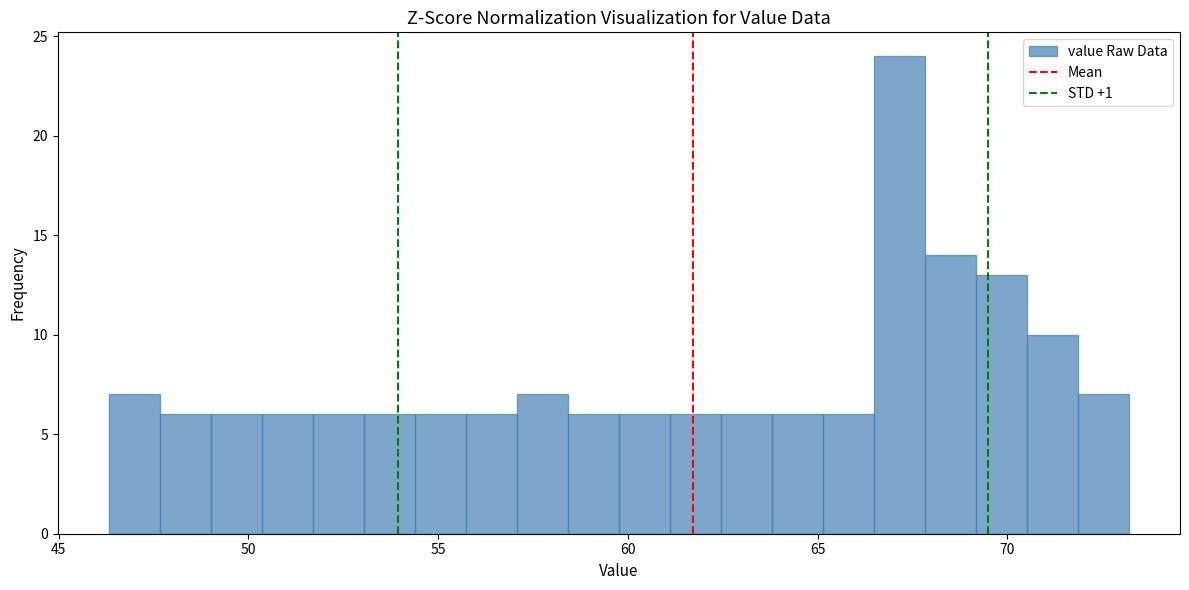

Read against the x-axis, roughly where is the centre of the tallest bar?

67.0